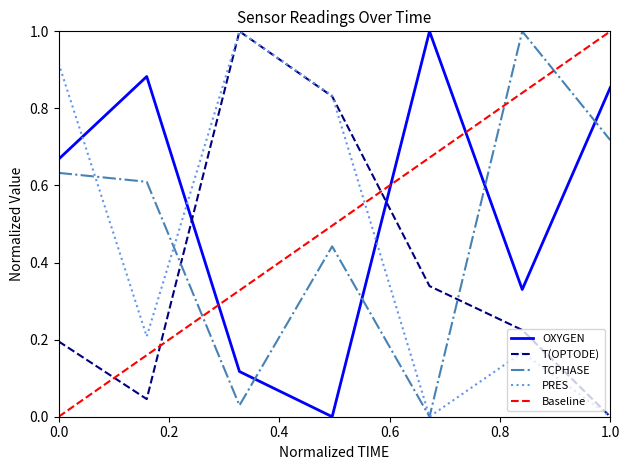

At how many categories does at least one series exceed 0?

7